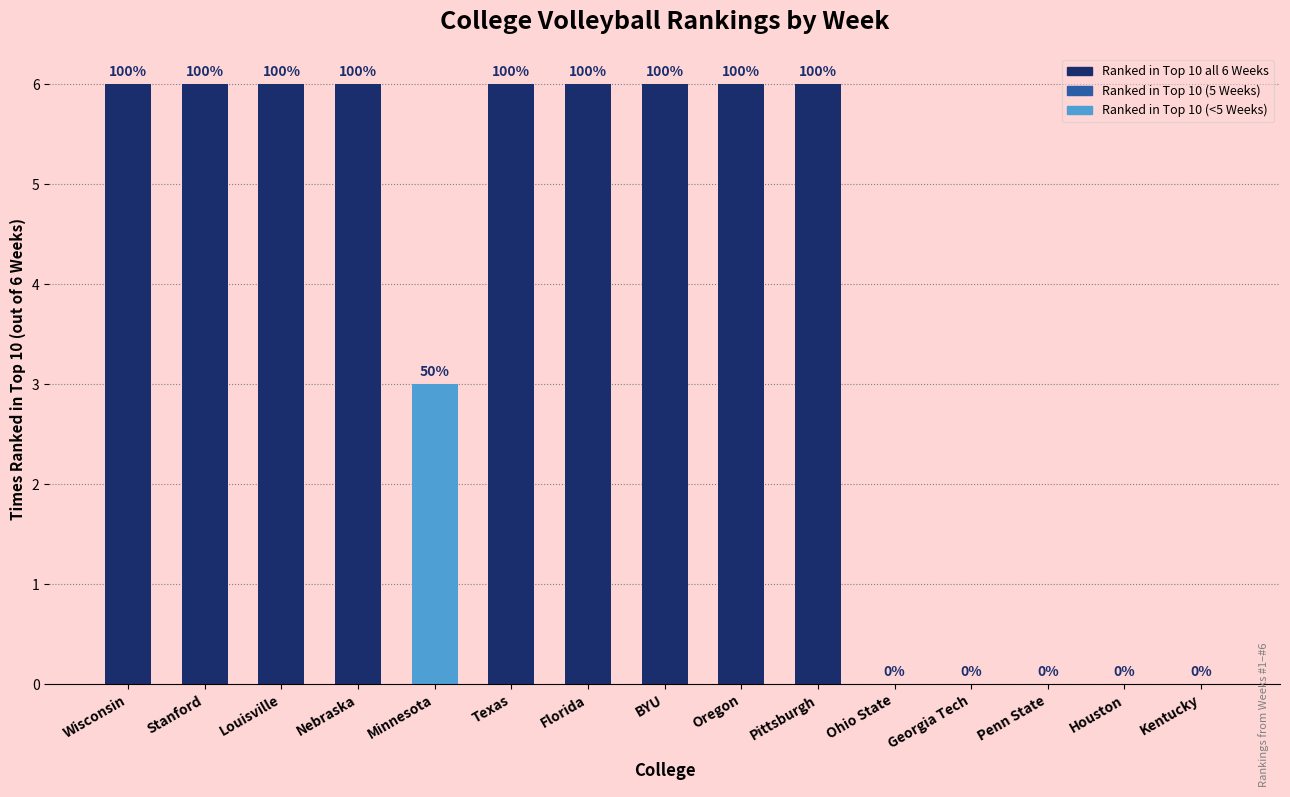

Are the bars horizontal?

No